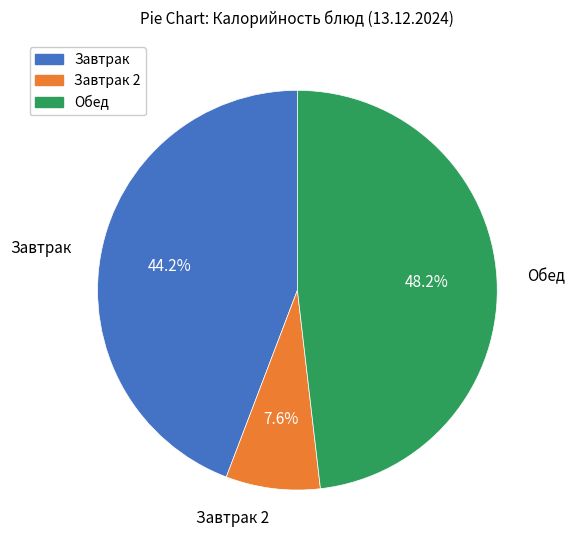

Does any single category account for the majority?

No